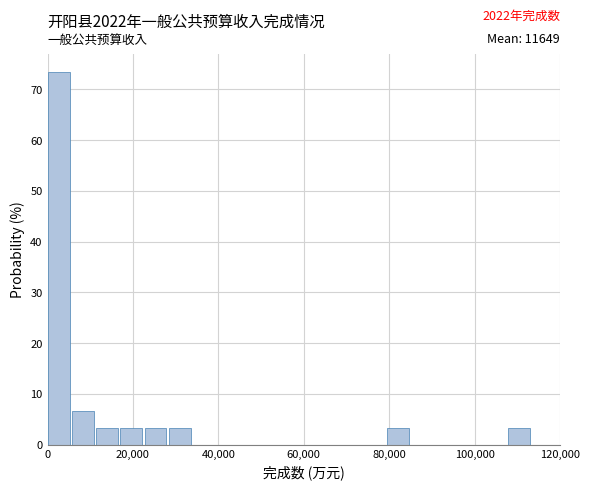

Around what value on the x-axis is the tallest bar? Give the approximate position of its centre, as read against the axis.

2000